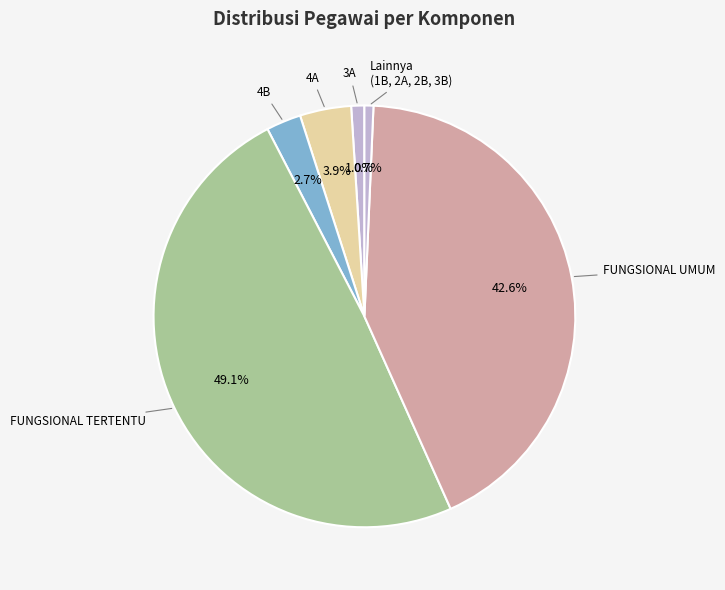

Is there a majority slice in this chart?

No